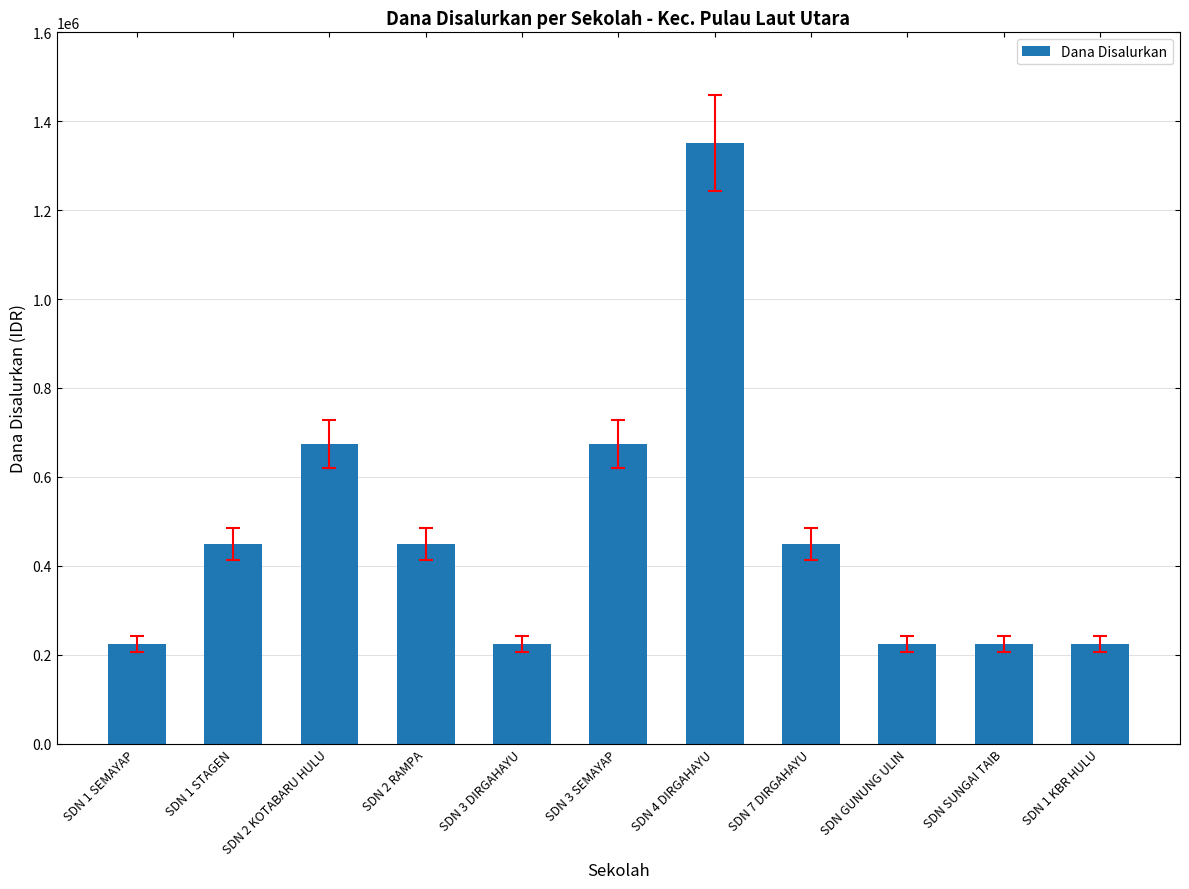

How many series are shown in this chart?

1